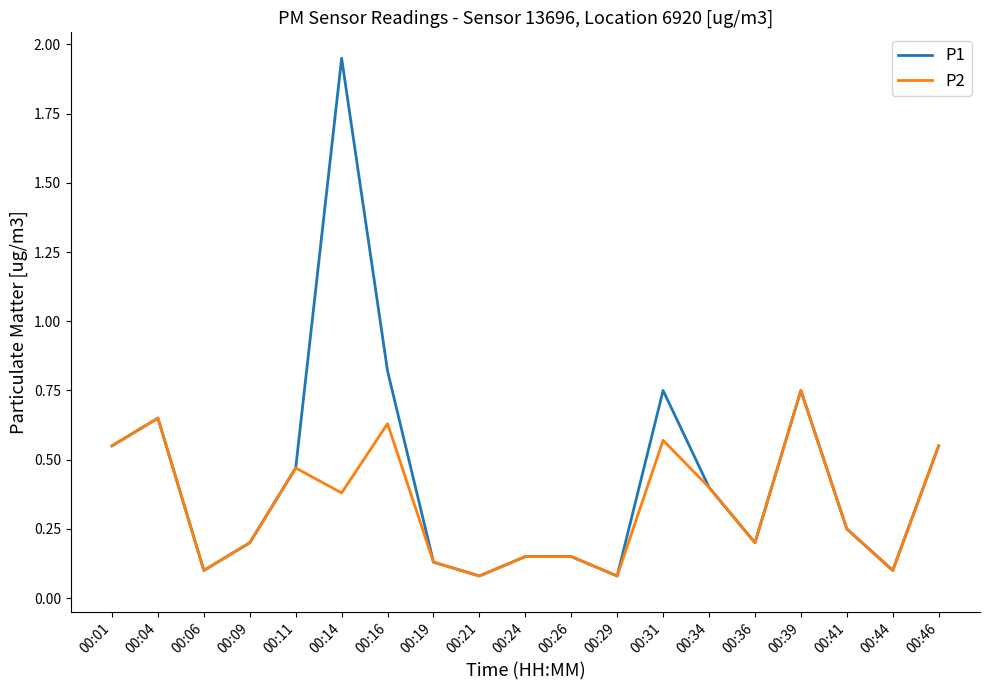

True or false: P1 has more than 0 points higher than both neighbors.

True